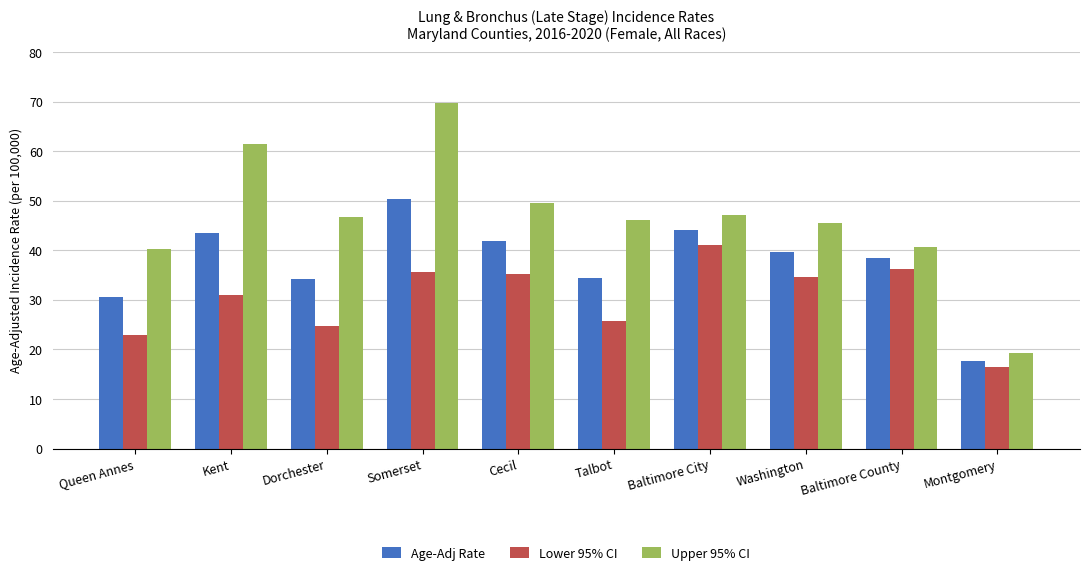

What are all the series names shown in the legend?

Age-Adj Rate, Lower 95% CI, Upper 95% CI